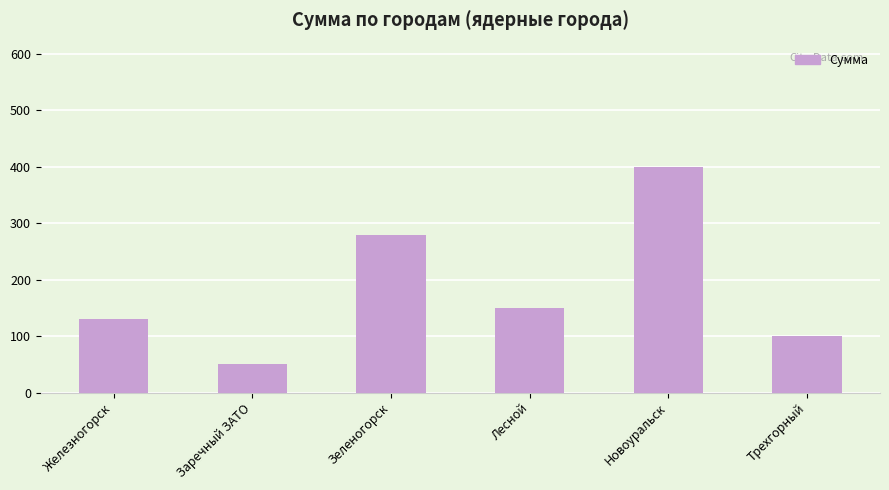

Rank the categories by value from lowest to highest.

Заречный ЗАТО, Трехгорный, Железногорск, Лесной, Зеленогорск, Новоуральск